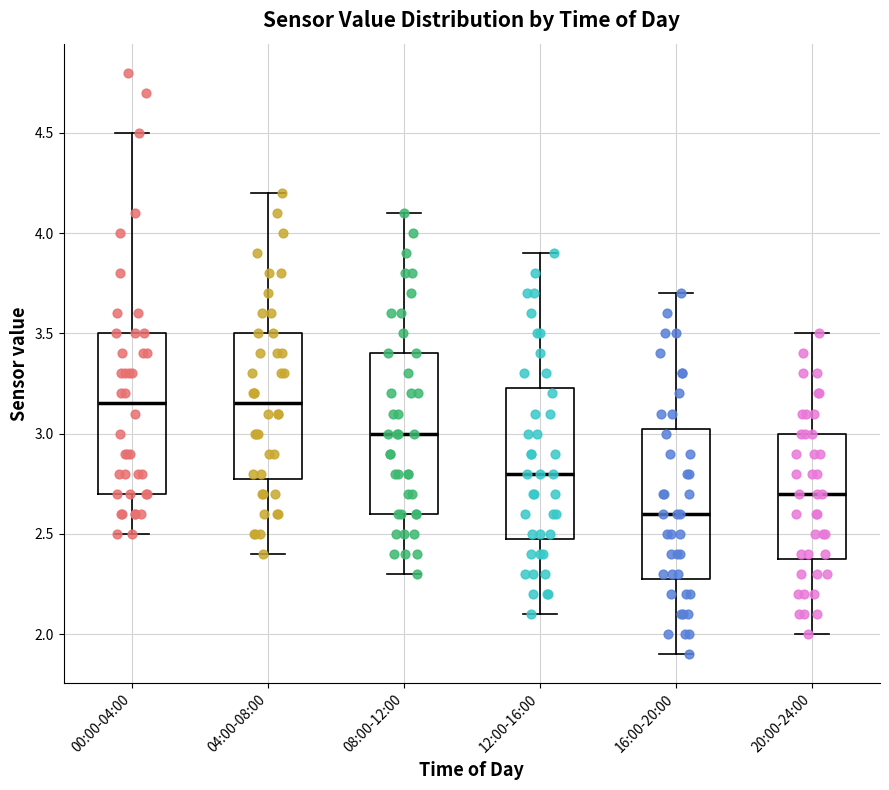

Reading left to right, read every box against the y-axis: the position of its median line, the range the box covers, and the ends of its whiskers. The values are not printed on the chart, so give them approximately, as read against the axis.

00:00-04:00: median 3.15, box 2.70 to 3.50, whiskers 2.50 to 4.50
04:00-08:00: median 3.15, box 2.80 to 3.50, whiskers 2.40 to 4.20
08:00-12:00: median 3.00, box 2.60 to 3.40, whiskers 2.30 to 4.10
12:00-16:00: median 2.80, box 2.50 to 3.25, whiskers 2.10 to 3.90
16:00-20:00: median 2.60, box 2.30 to 3.05, whiskers 1.90 to 3.70
20:00-24:00: median 2.70, box 2.40 to 3.00, whiskers 2.00 to 3.50